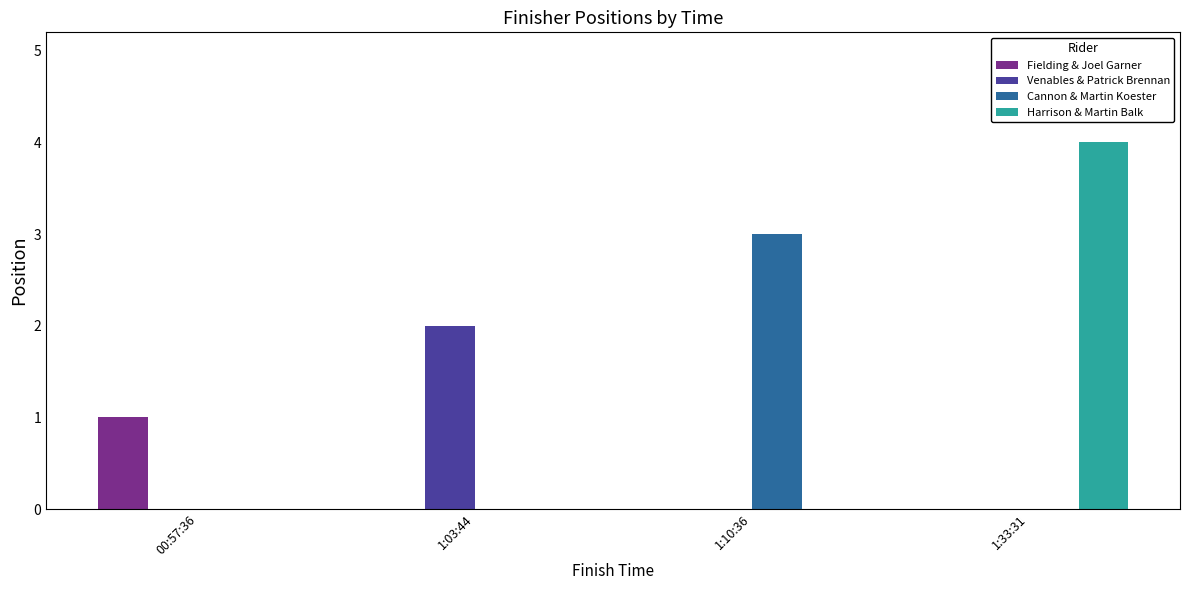

Reading right to left, what are all the values shown in this chart?

Fielding & Joel Garner: 1:33:31=0	1:10:36=0	1:03:44=0	00:57:36=1
Venables & Patrick Brennan: 1:33:31=0	1:10:36=0	1:03:44=2	00:57:36=0
Cannon & Martin Koester: 1:33:31=0	1:10:36=3	1:03:44=0	00:57:36=0
Harrison & Martin Balk: 1:33:31=4	1:10:36=0	1:03:44=0	00:57:36=0